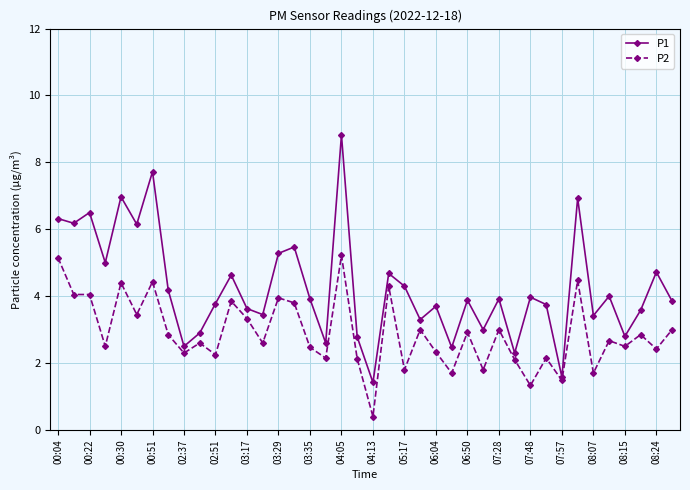

Which series has the largest total across all categories?

P1